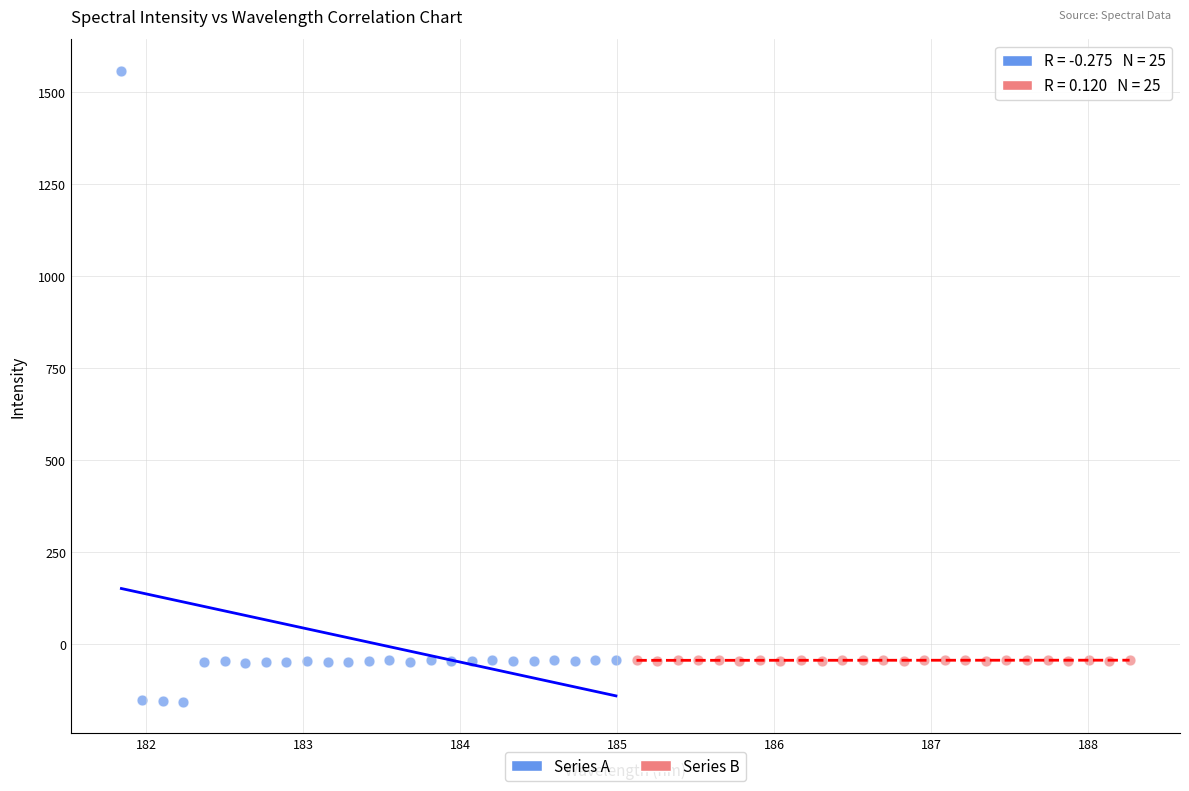

Which series has the widest spread of Y values?

Series A